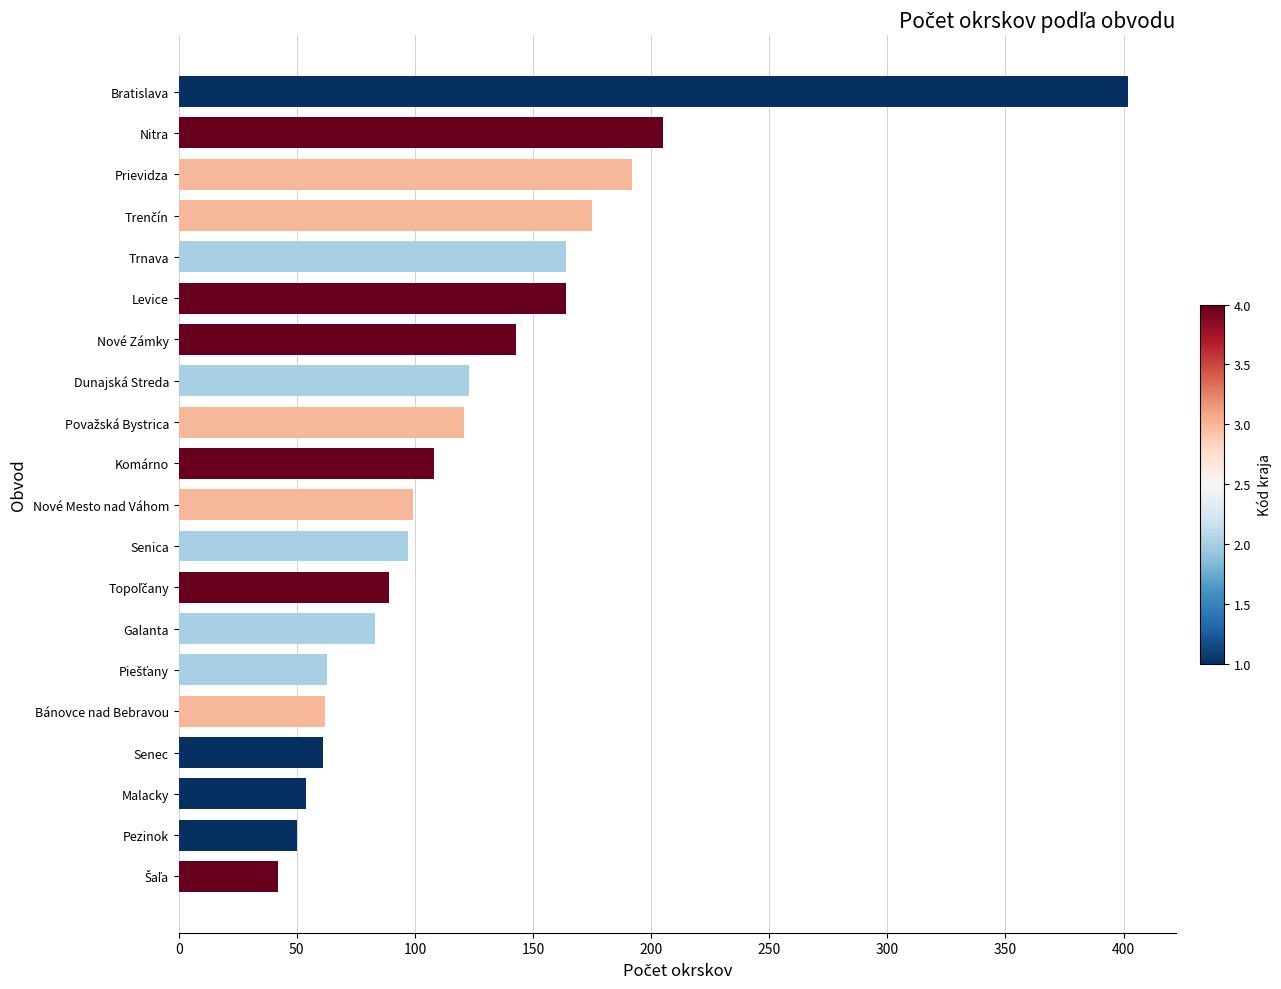

What is the value of the 15th bar from the top?

63